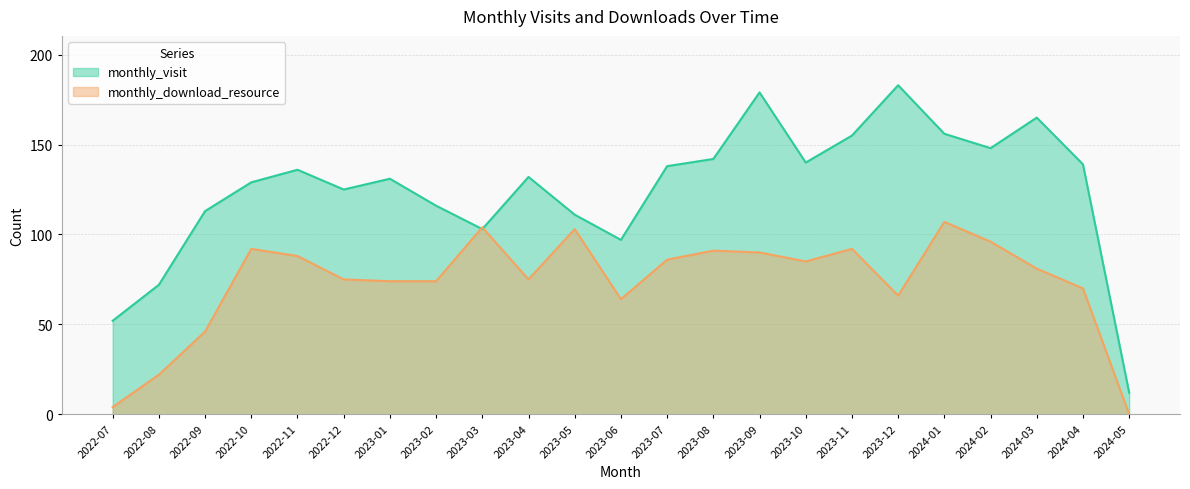

What is the label of the 22nd point from the right?

2022-08